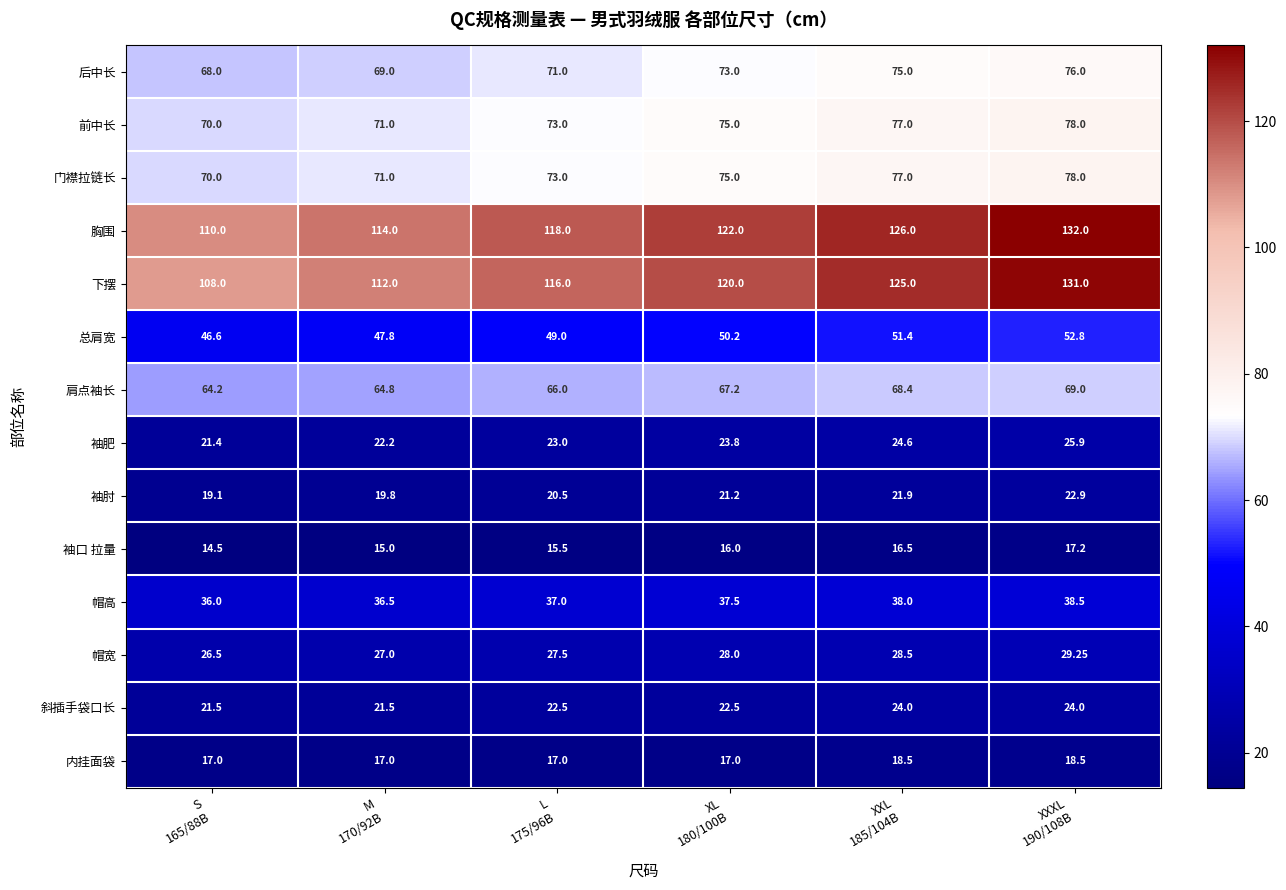

Which series has the widest spread of values?

下摆